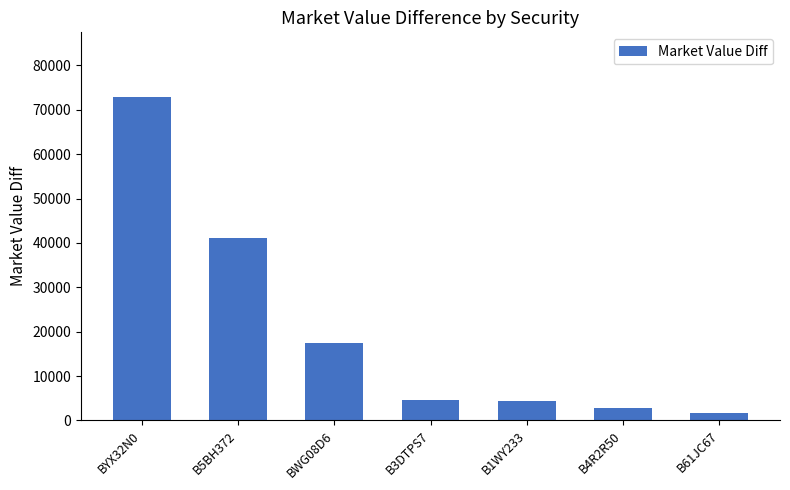

What is the difference between the second highest and second lowest values?

38412.1